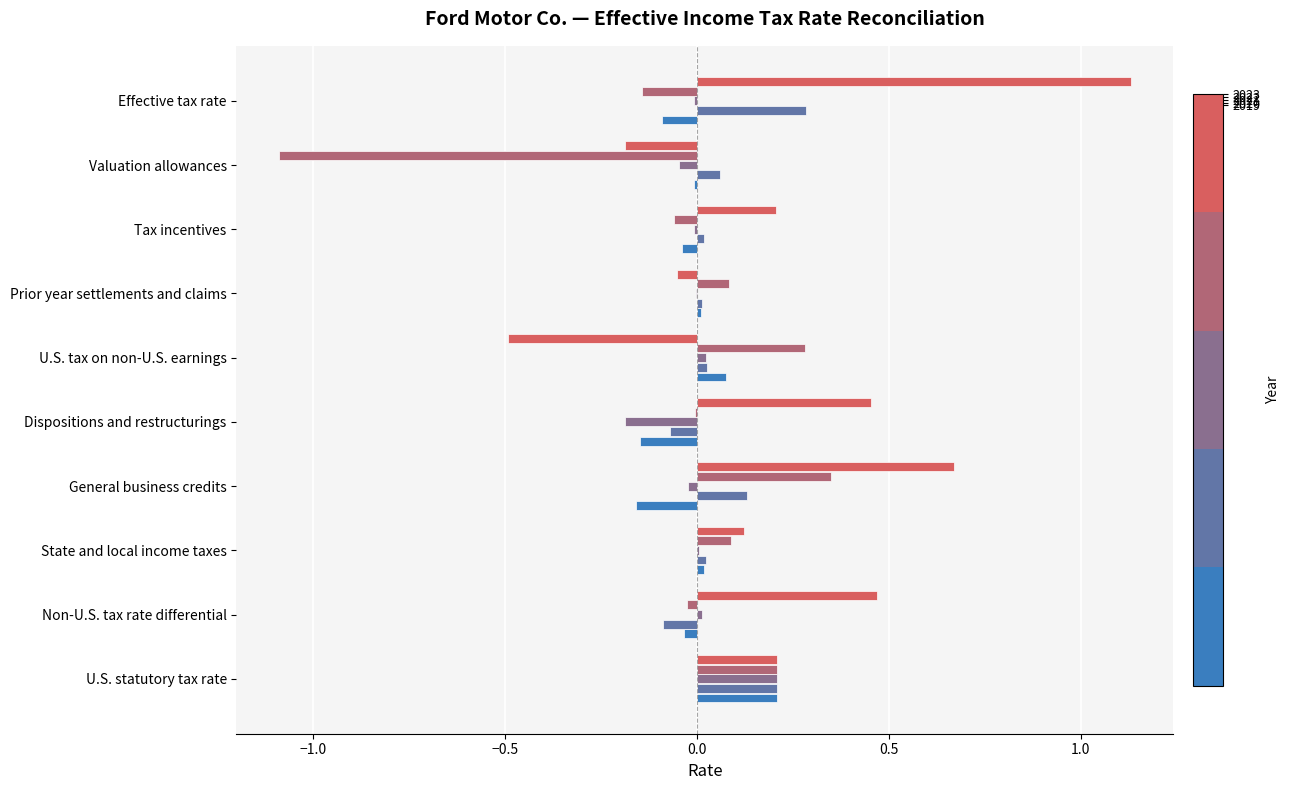

Which category has the highest value across all series?

Effective tax rate